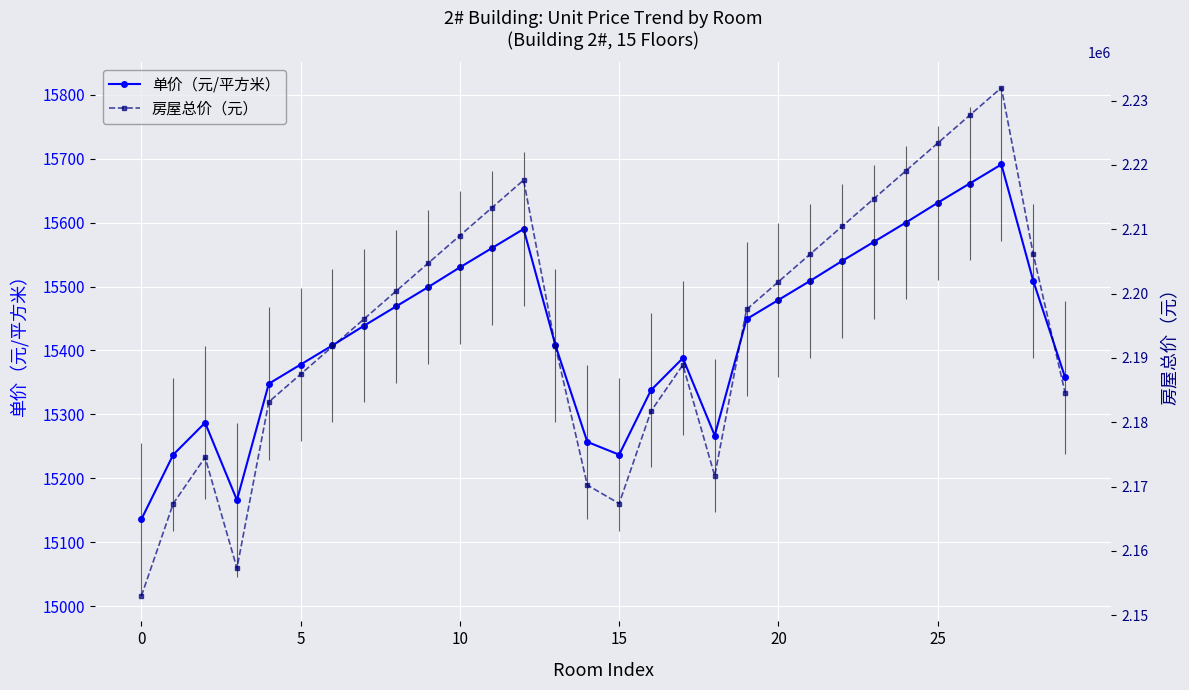

What is the minimum value for 单价（元/平方米）?

15136